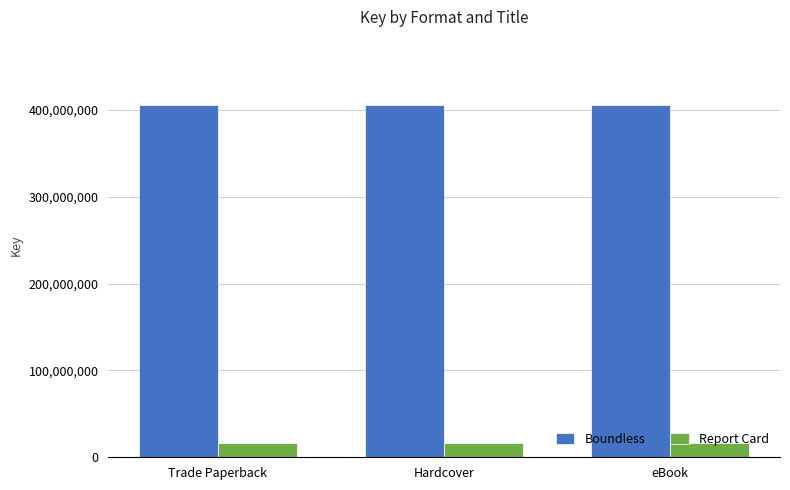

Reading left to right, transcribe all the data shown in this chart.

Boundless: 406214723	406214723	406214723
Report Card: 16220892	16220892	16220892